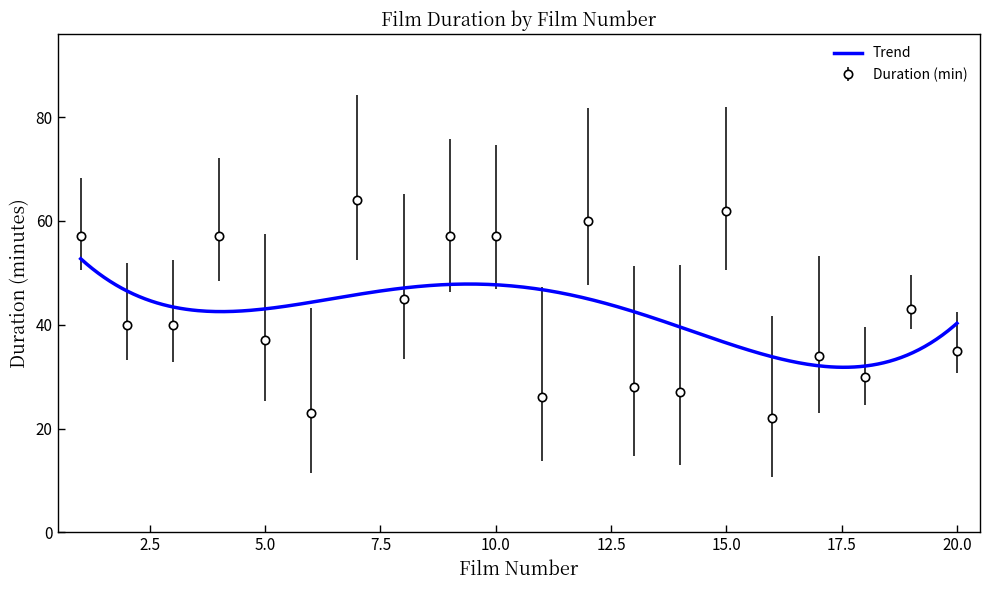

Reading right to left, extract all data points from this chart.

35	43	30	34	22	62	27	28	60	26	57	57	45	64	23	37	57	40	40	57